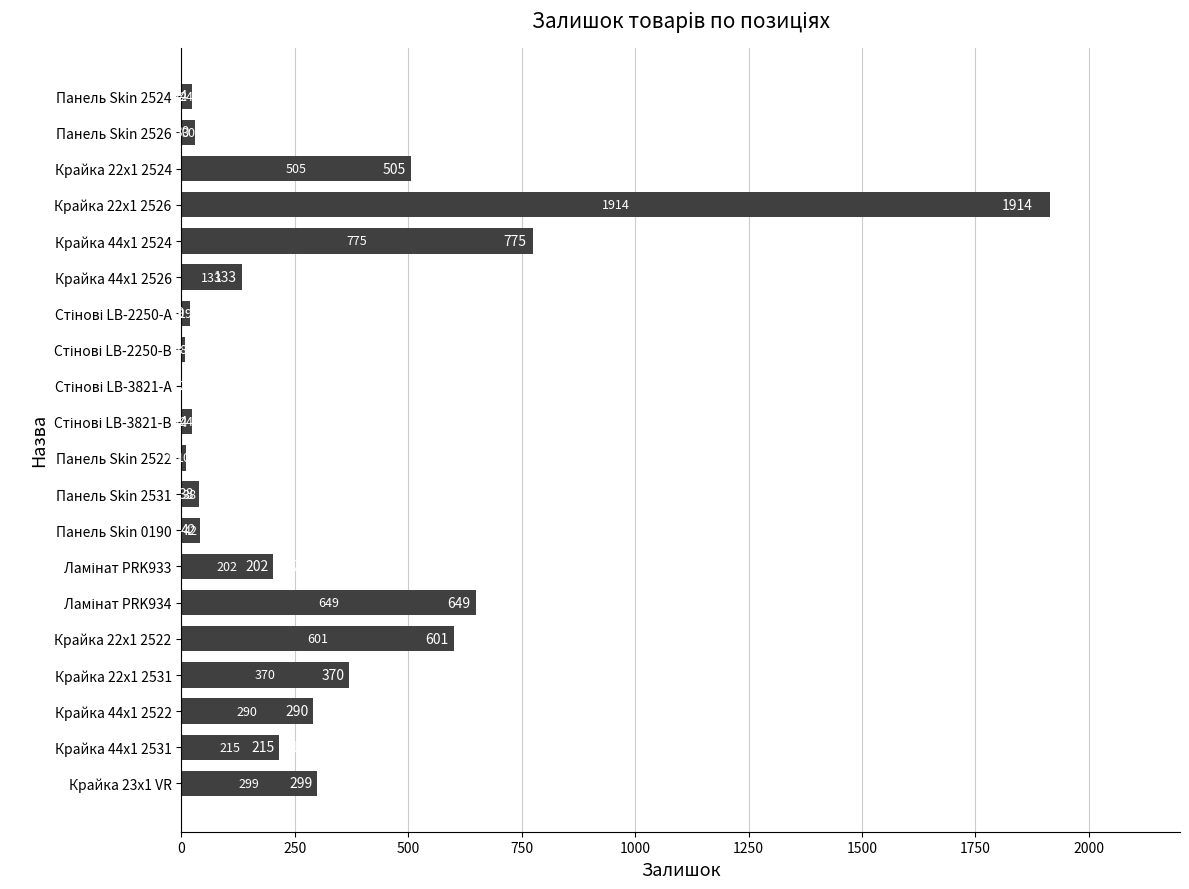

What is the sum of all values?

6150